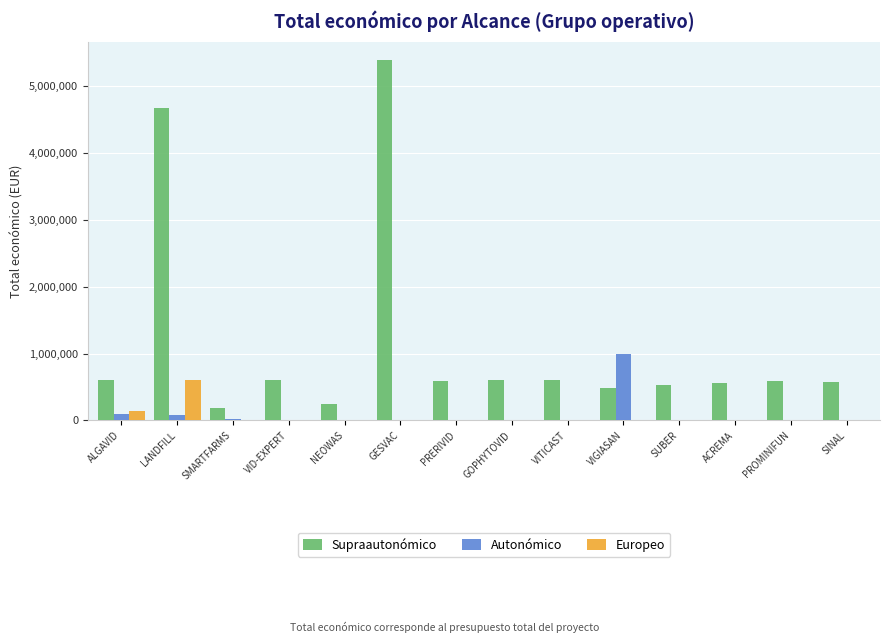

How many distinct data groups are displayed?

3